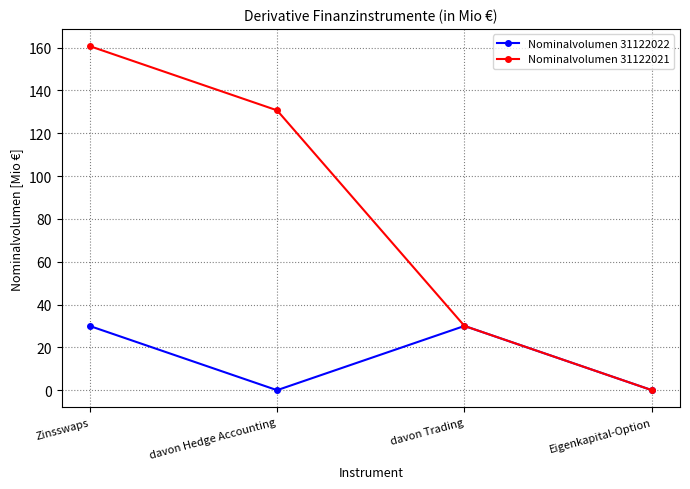

True or false: Nominalvolumen 31122021 has a value of 160.7 at Zinsswaps.

True